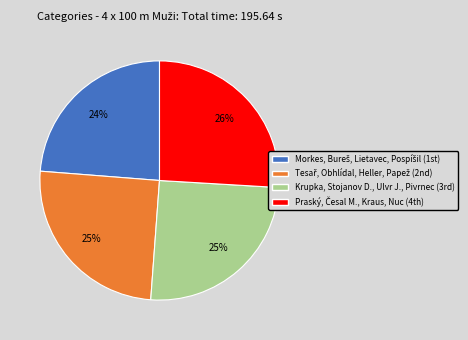

Does any single category account for the majority?

No